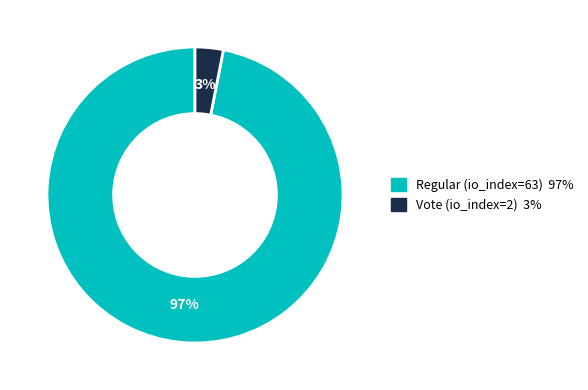

Is it true that Regular (io_index=63) is 97% of the pie?

True